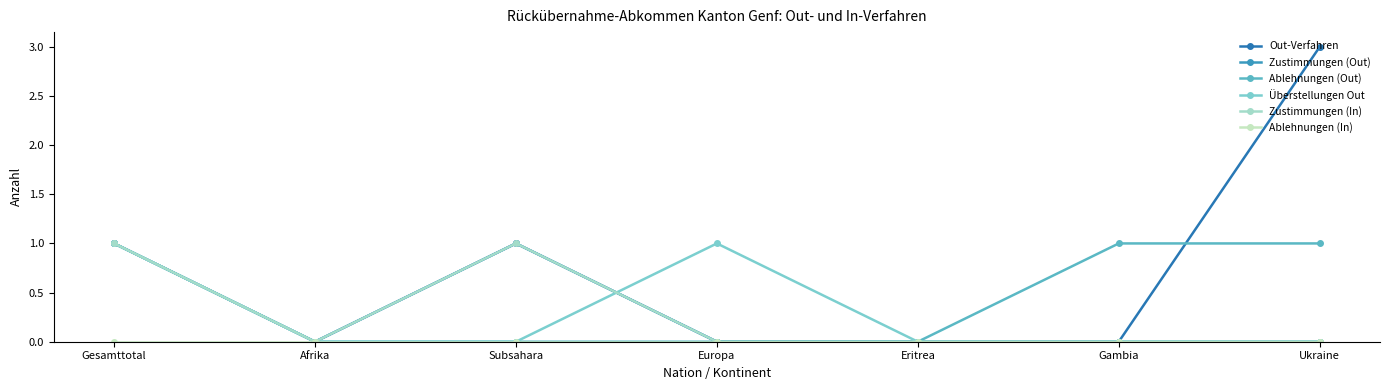

Reading left to right, list all the values displayed in this chart.

Out-Verfahren: Gesamttotal=1	Afrika=0	Subsahara=1	Europa=0	Eritrea=0	Gambia=0	Ukraine=3
Zustimmungen (Out): Gesamttotal=1	Afrika=0	Subsahara=1	Europa=0	Eritrea=0	Gambia=0	Ukraine=0
Ablehnungen (Out): Gesamttotal=1	Afrika=0	Subsahara=0	Europa=0	Eritrea=0	Gambia=1	Ukraine=1
Überstellungen Out: Gesamttotal=1	Afrika=0	Subsahara=0	Europa=1	Eritrea=0	Gambia=0	Ukraine=0
Zustimmungen (In): Gesamttotal=1	Afrika=0	Subsahara=1	Europa=0	Eritrea=0	Gambia=0	Ukraine=0
Ablehnungen (In): Gesamttotal=0	Afrika=0	Subsahara=0	Europa=0	Eritrea=0	Gambia=0	Ukraine=0